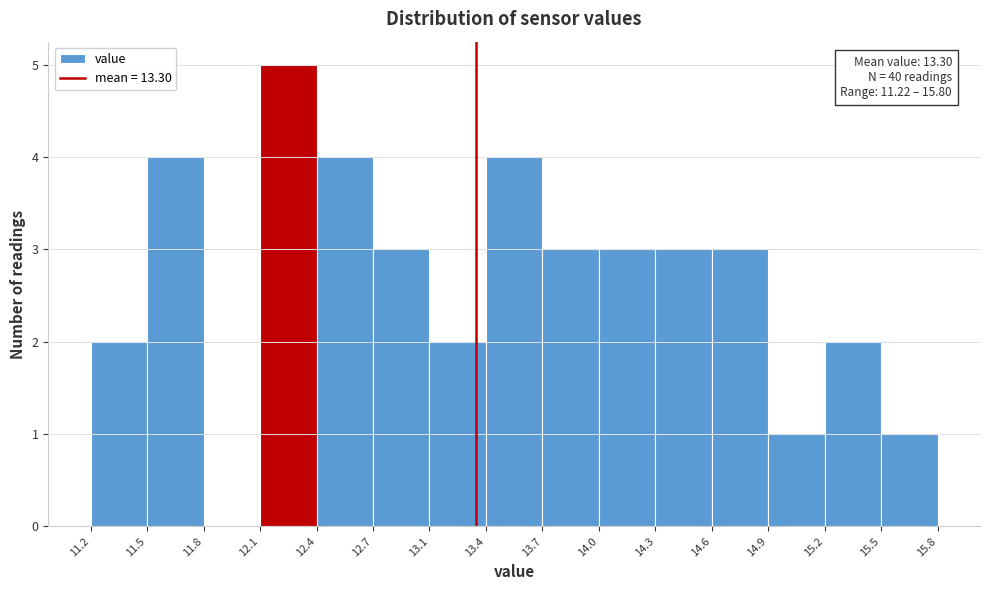

Over which range of the x-axis is the bar tallest?

12.1 to 12.4